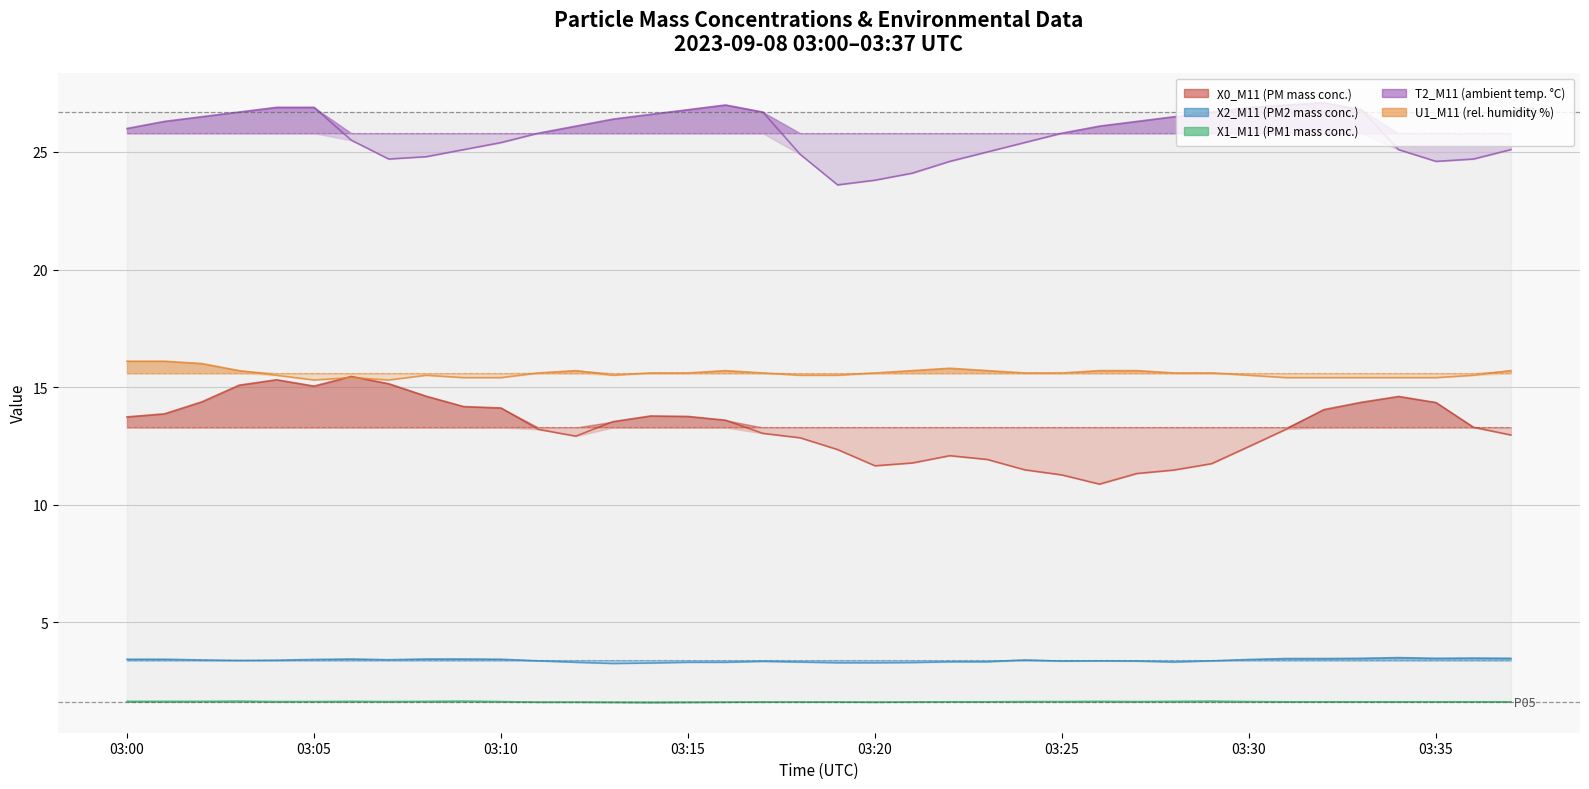

True or false: U1_M11 (rel. humidity %) has more than 2 interior local peaks.

True